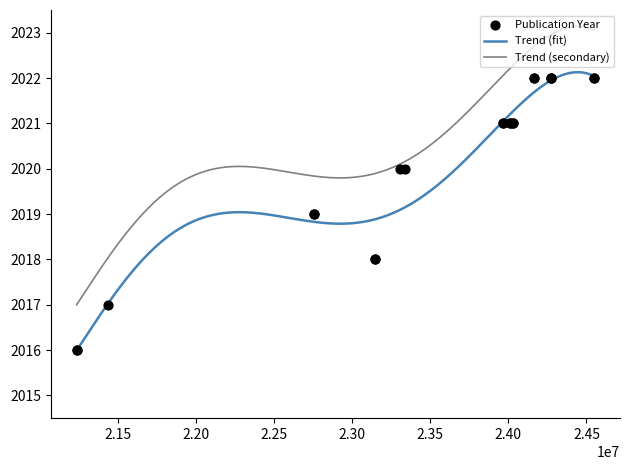

What is the ratio of the value at 23148339 to the value at 24163146?

1.0